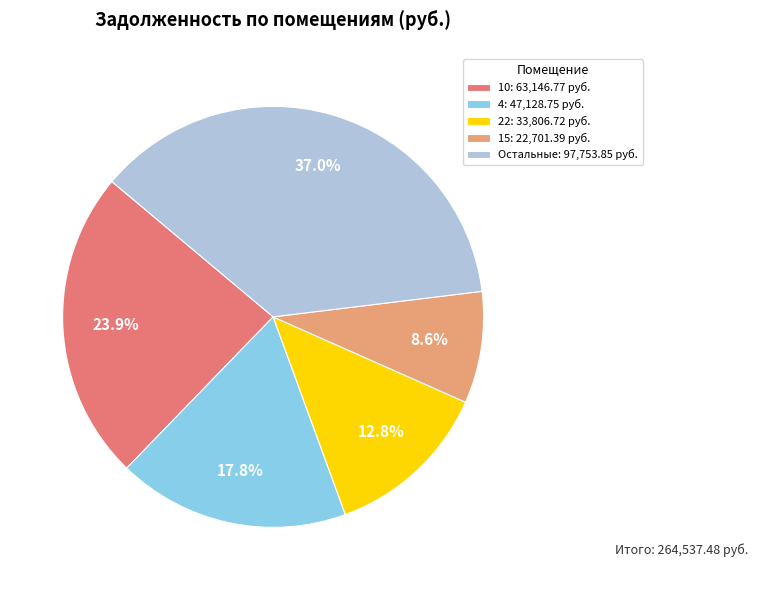

What is the total percentage of 15: 22,701.39 руб. and 22: 33,806.72 руб.?

21.4%